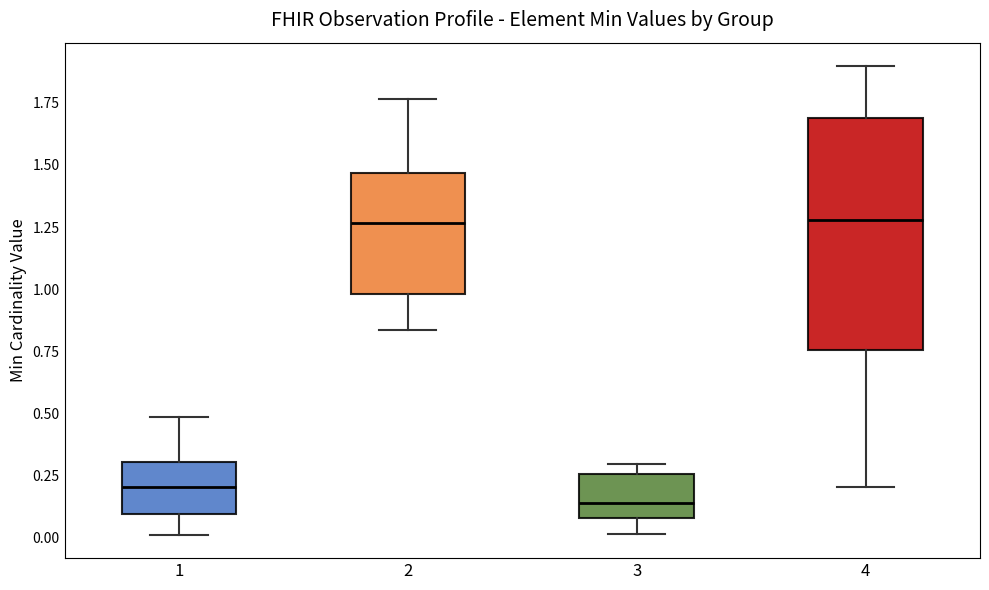

Where is the upper edge of the box at x = 1 on the y-axis? The values are not printed on the chart, so give them approximately, as read against the axis.

0.30